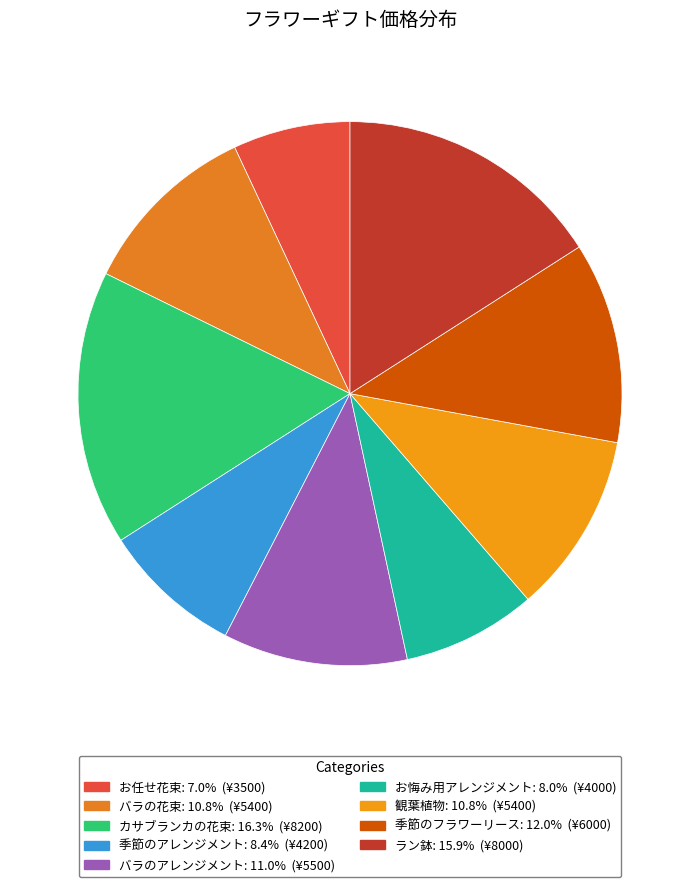

Does 季節のアレンジメント account for over 50% of the chart?

No